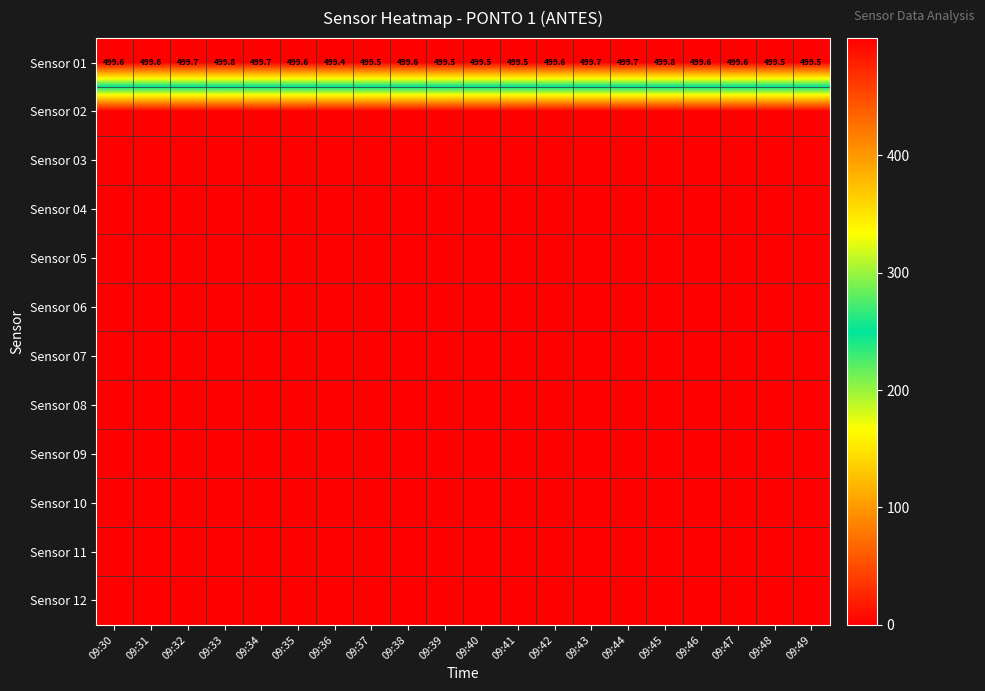

At which label is Sensor 01 closest to 499?

09:36